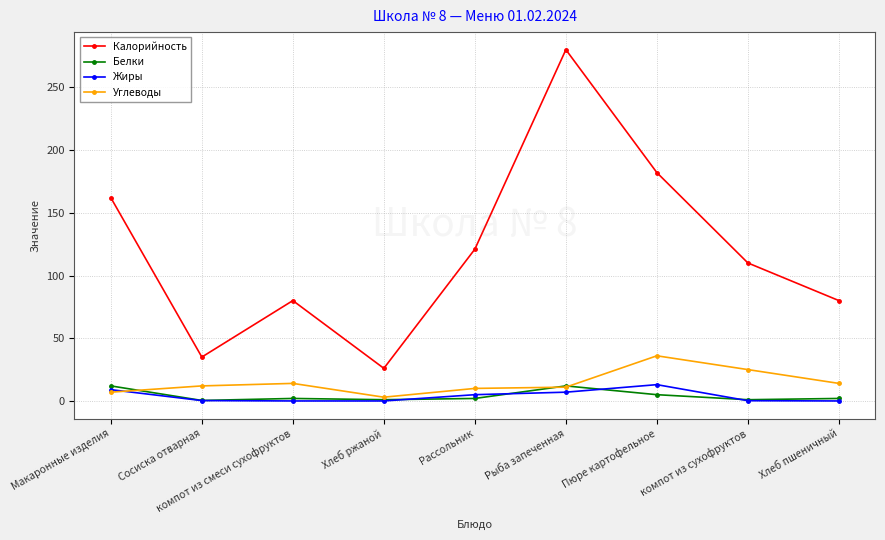

What is the sum of the Углеводы values at Макаронные изделия and Сосиска отварная?

19.0